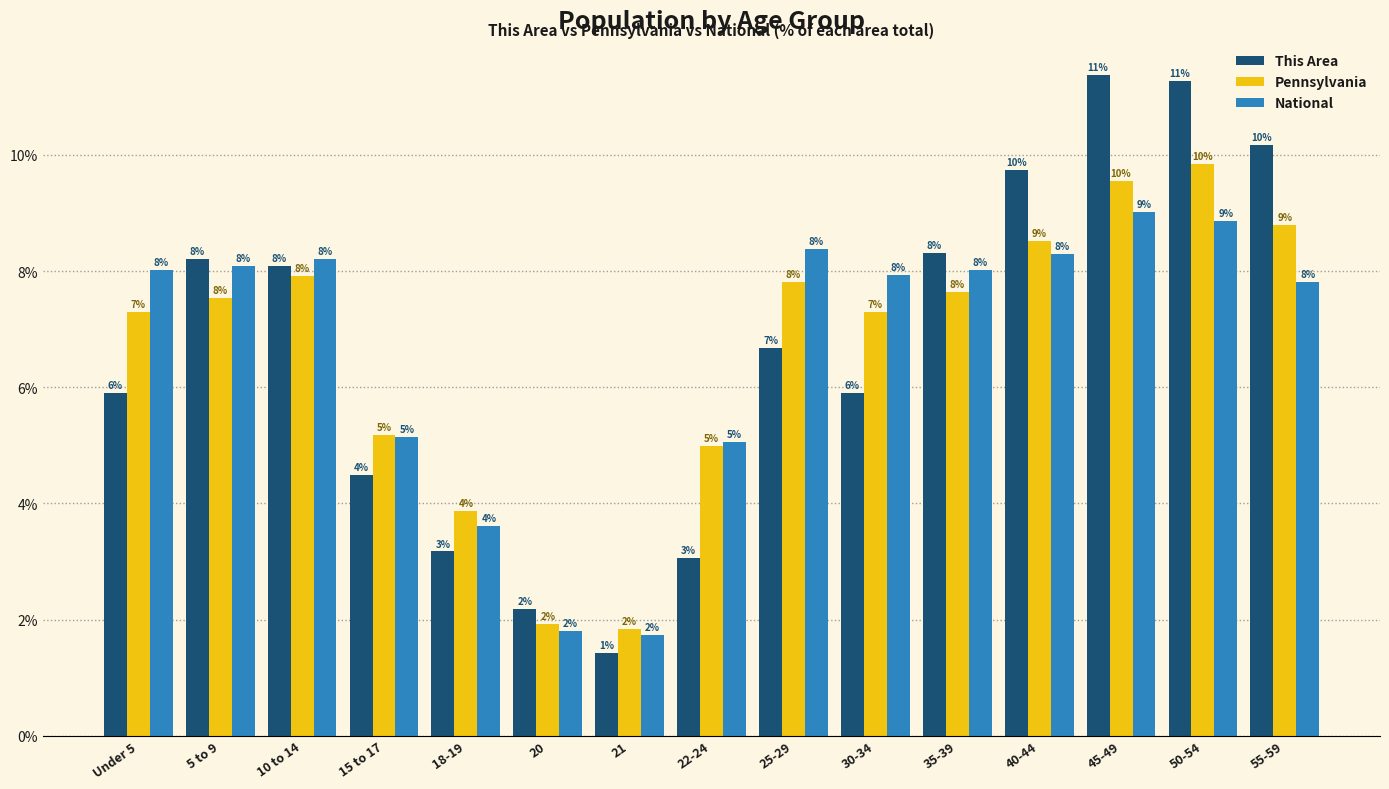

What is the approximate value of Pennsylvania at 45-49?

9.6